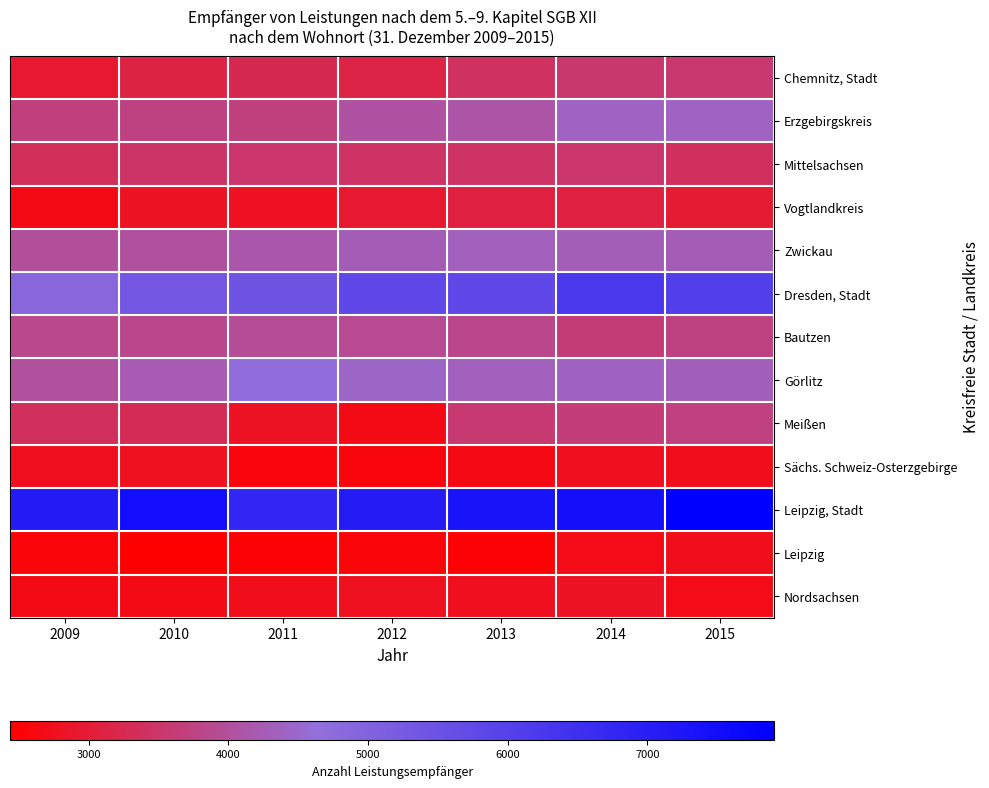

Which series has the largest range (max minus min)?

Dresden, Stadt